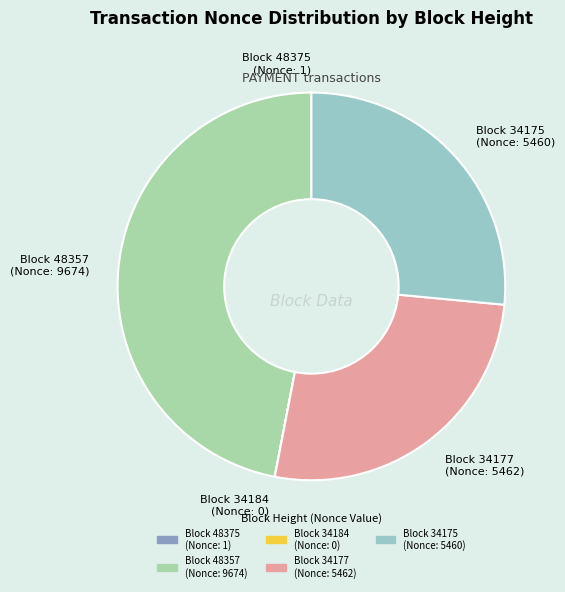

Is it true that Block 34177 (Nonce: 5462) is 27% of the pie?

True